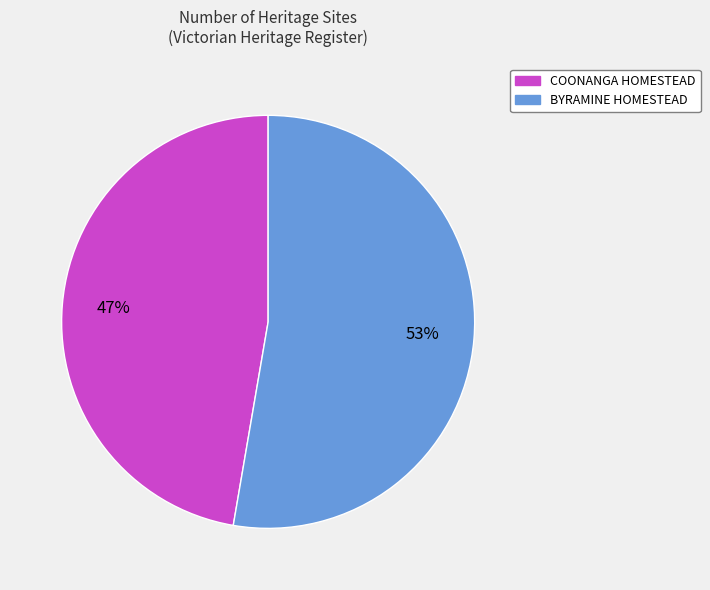

What is the largest slice in the pie chart?

BYRAMINE HOMESTEAD